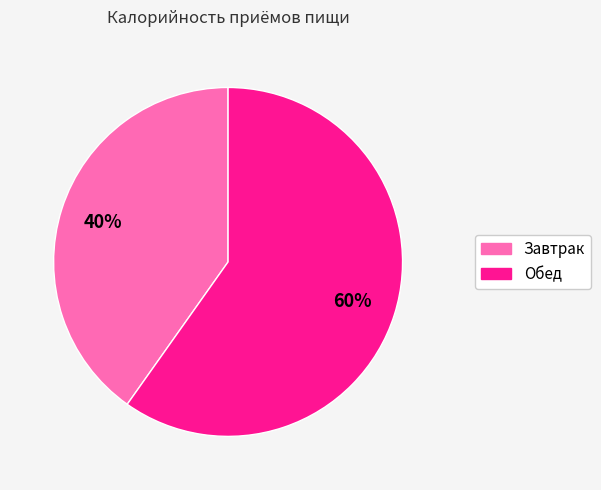

Which slice represents more than half of the pie?

Обед